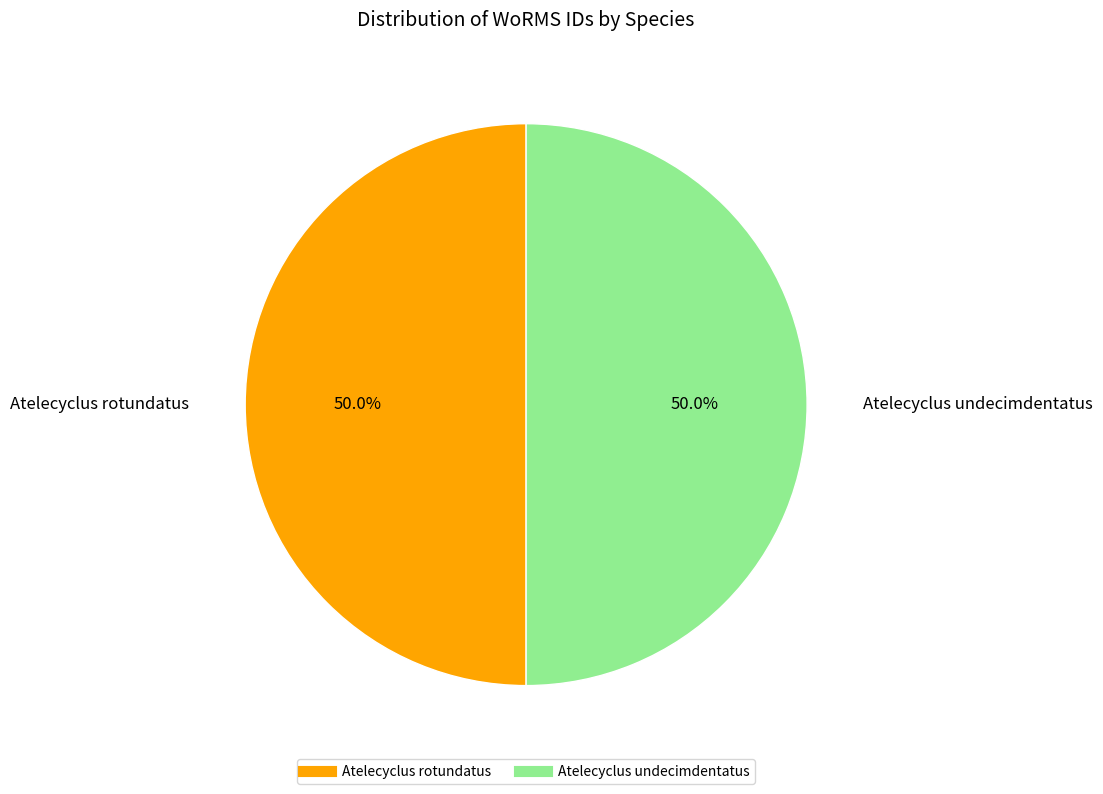

Do Atelecyclus rotundatus and Atelecyclus undecimdentatus together represent more than half of the pie?

Yes